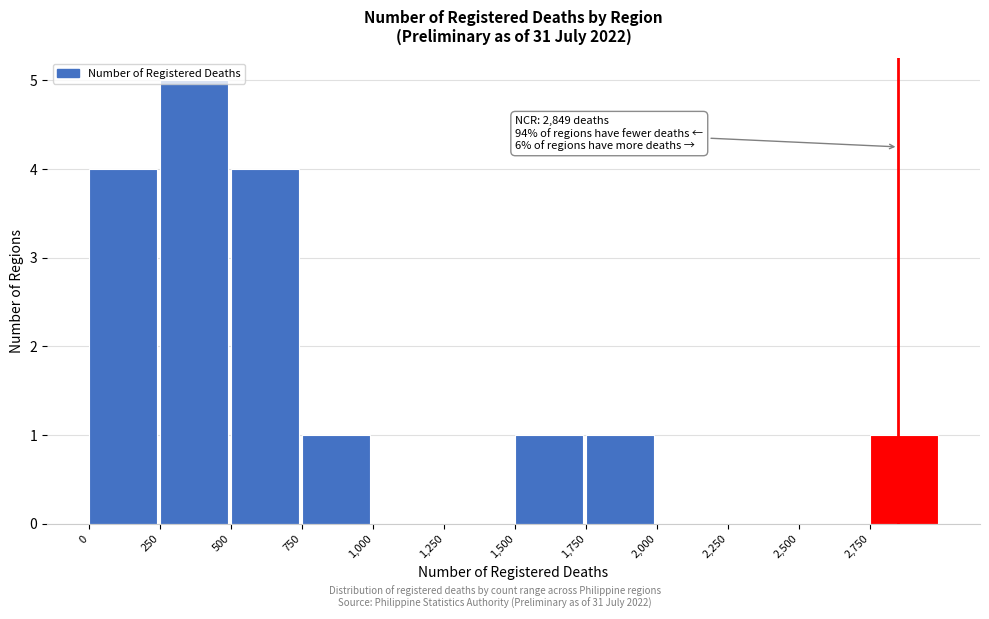

Over which range of the x-axis is the bar tallest?

250 to 500